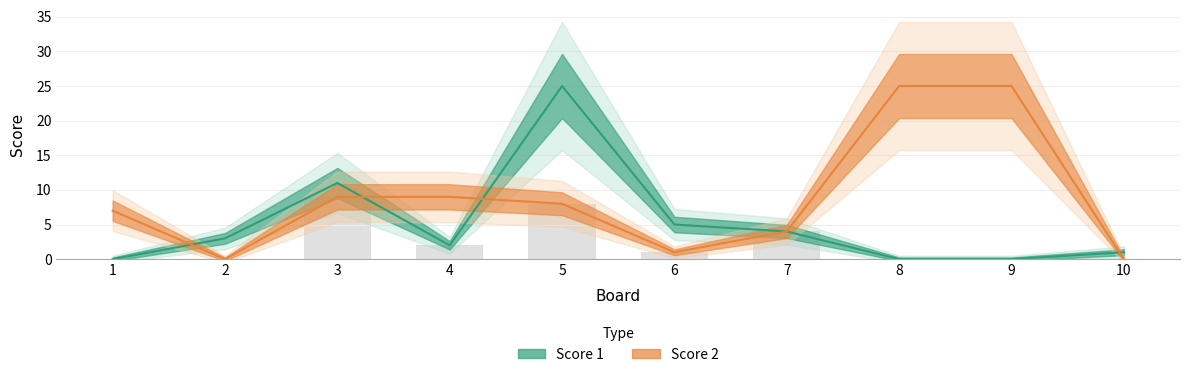

Which label corresponds to the largest value in the chart?

5